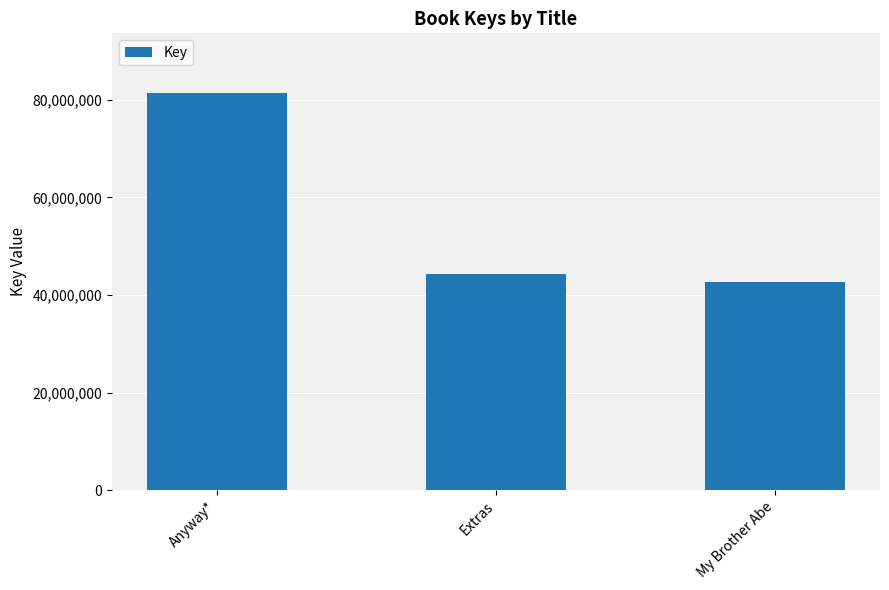

Reading right to left, transcribe all the data shown in this chart.

42692213	44308775	81398065